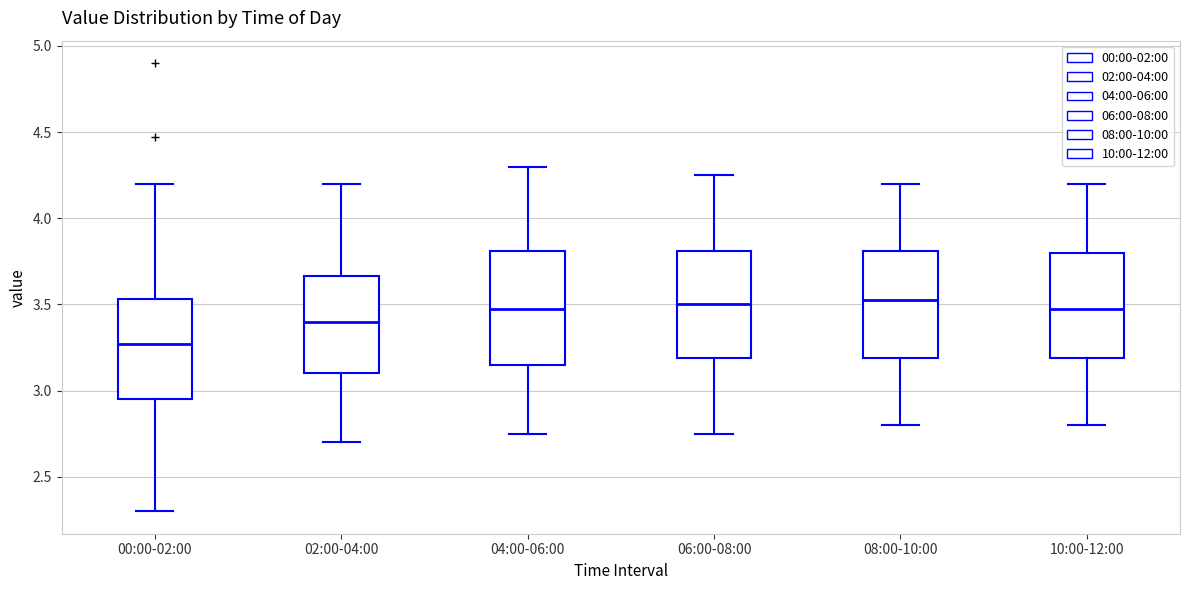

Reading left to right, read every box against the y-axis: the position of its median line, the range the box covers, and the ends of its whiskers. The values are not printed on the chart, so give them approximately, as read against the axis.

00:00-02:00: median 3.25, box 2.95 to 3.55, whiskers 2.30 to 4.20
02:00-04:00: median 3.40, box 3.10 to 3.65, whiskers 2.70 to 4.20
04:00-06:00: median 3.50, box 3.15 to 3.80, whiskers 2.75 to 4.30
06:00-08:00: median 3.50, box 3.20 to 3.80, whiskers 2.75 to 4.25
08:00-10:00: median 3.55, box 3.20 to 3.80, whiskers 2.80 to 4.20
10:00-12:00: median 3.50, box 3.20 to 3.80, whiskers 2.80 to 4.20